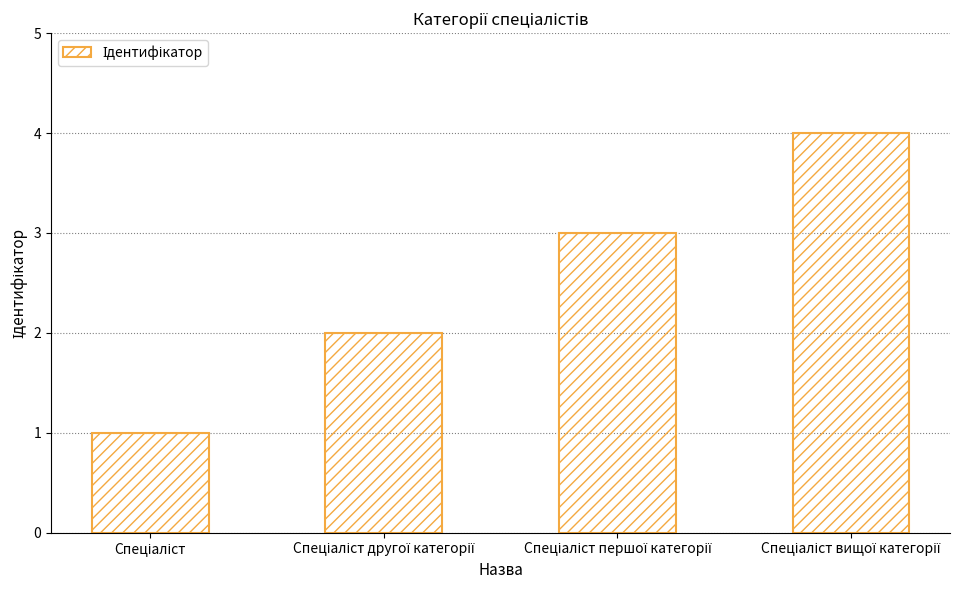

What is the sum of all values?

10